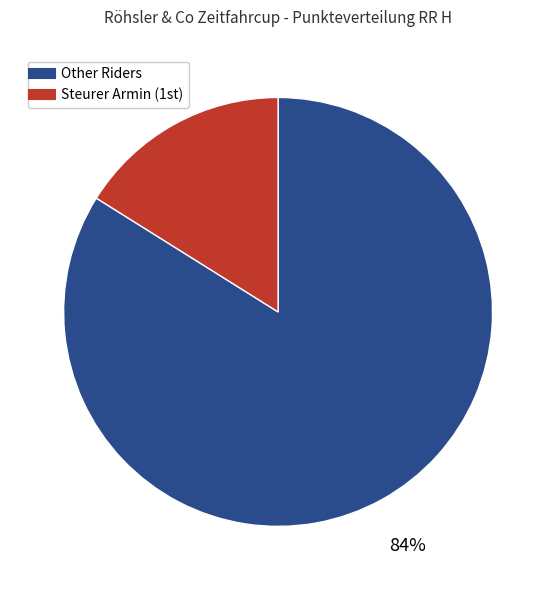

Is there a majority slice in this chart?

Yes